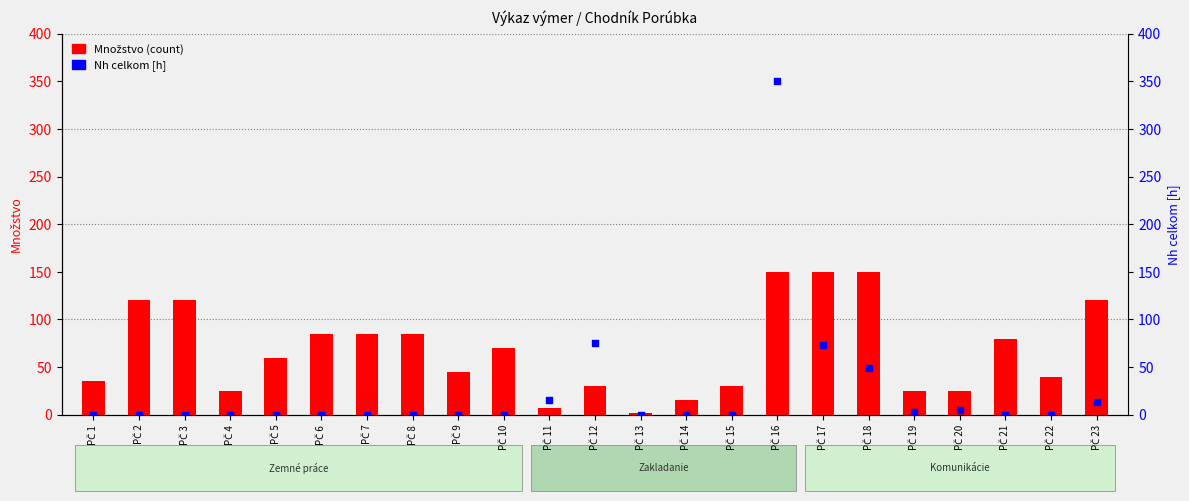

Which series contains the lowest Y value?

Nh celkom [h]